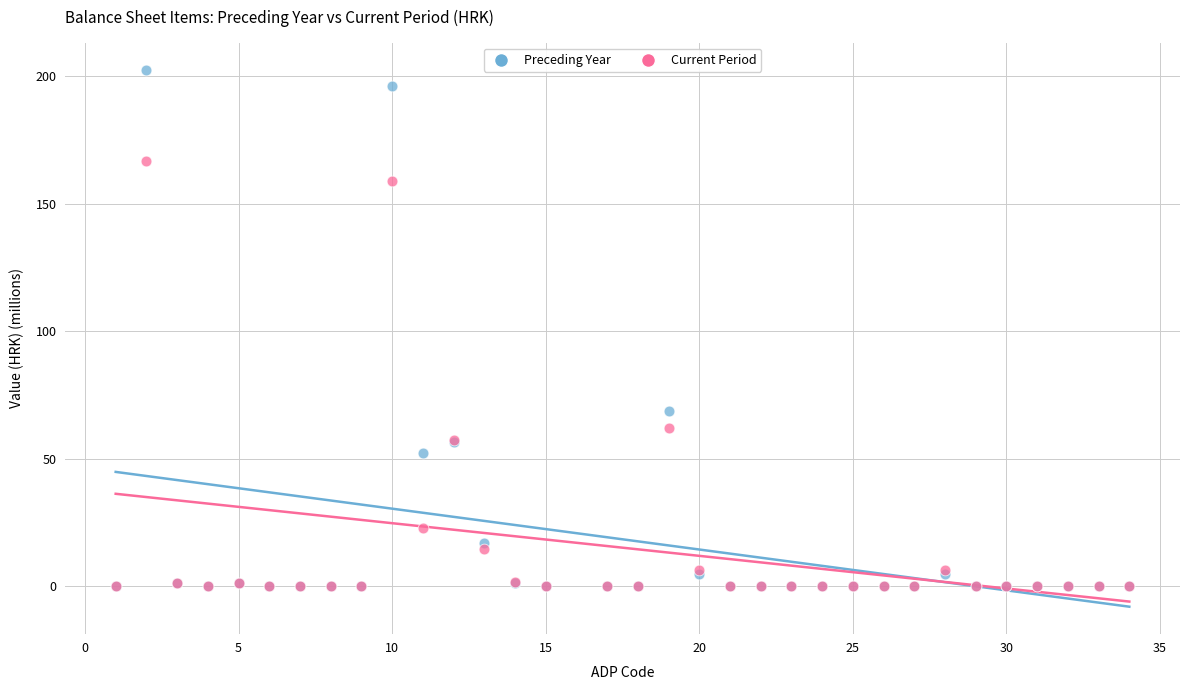

Across all series, what Y value is closest to 101?

68.8